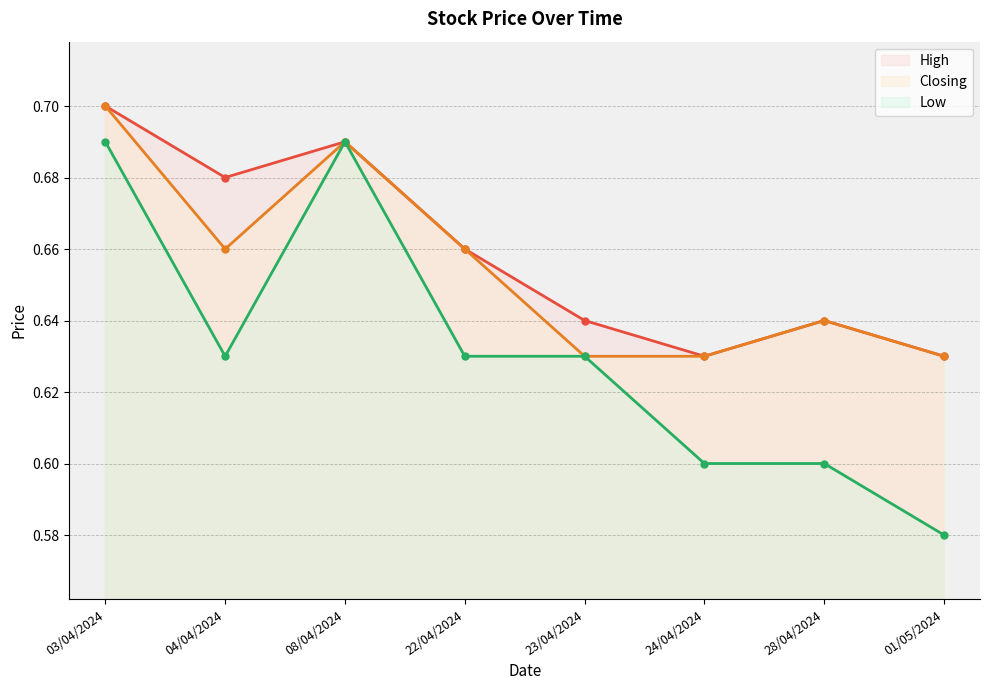

What is the lowest value of the Low series?

0.6